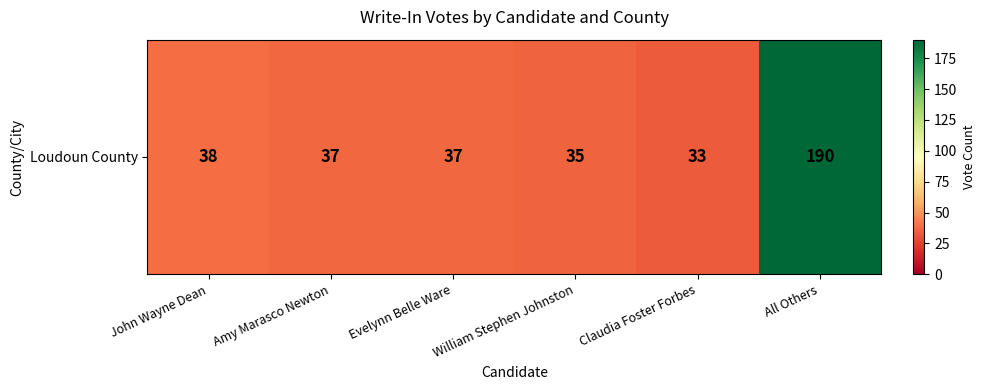

The value at Evelynn Belle Ware is 61. True or false?

False